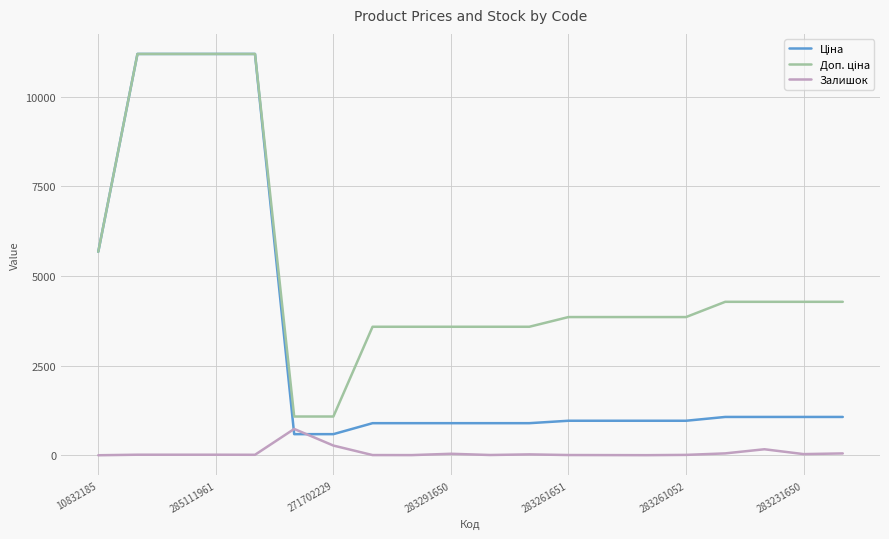

What is the highest value of the Залишок series?

735.0